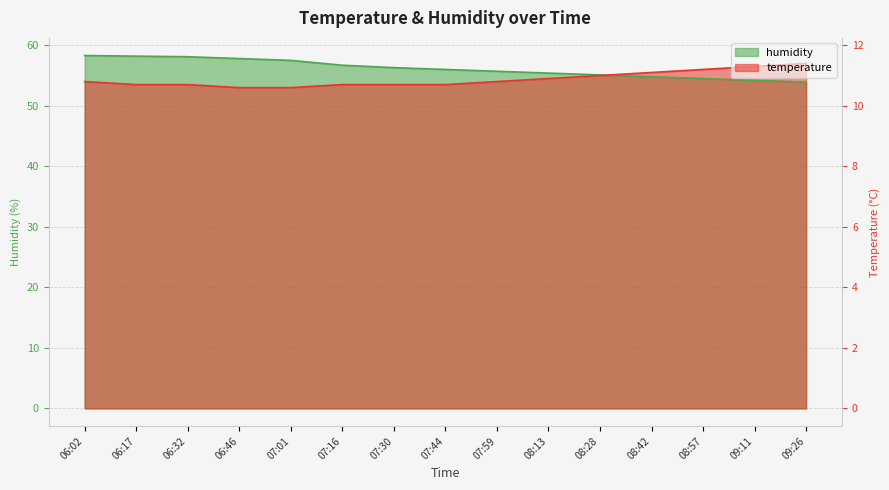

True or false: humidity has more than 2 interior local peaks.

False